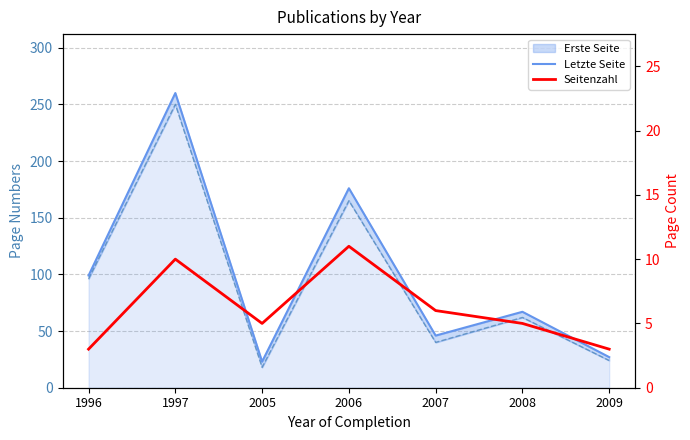

The Letzte Seite series shows 74 at 2007. True or false?

False